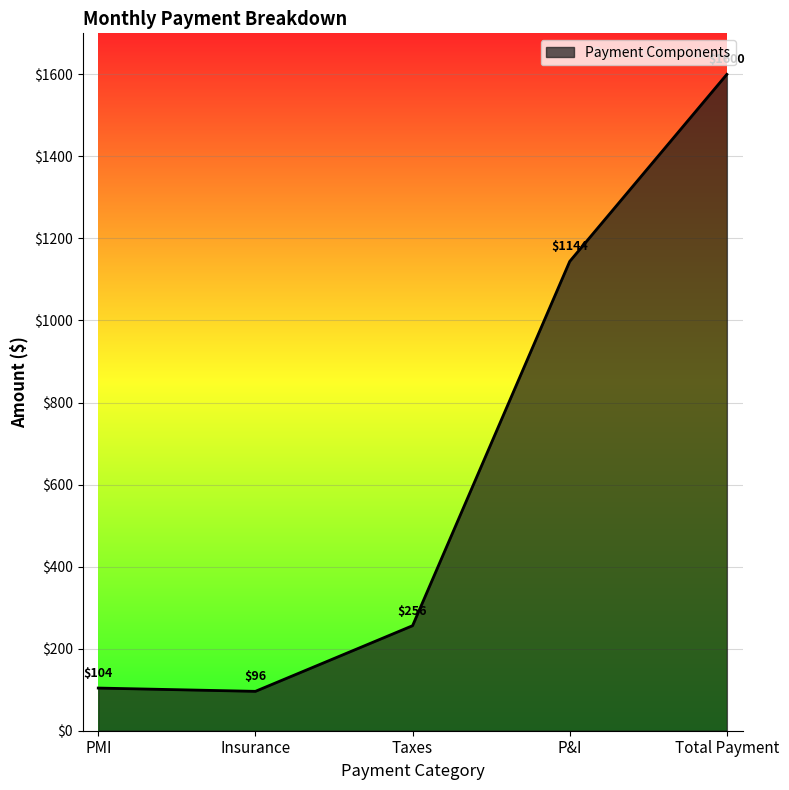

What is the change in value from Taxes to Total Payment?

+1344